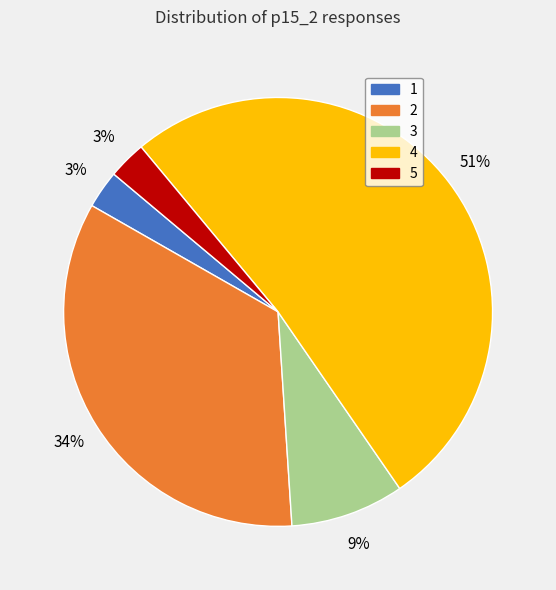

To the nearest percent, what is the combined percentage of 1 and 4?

54%